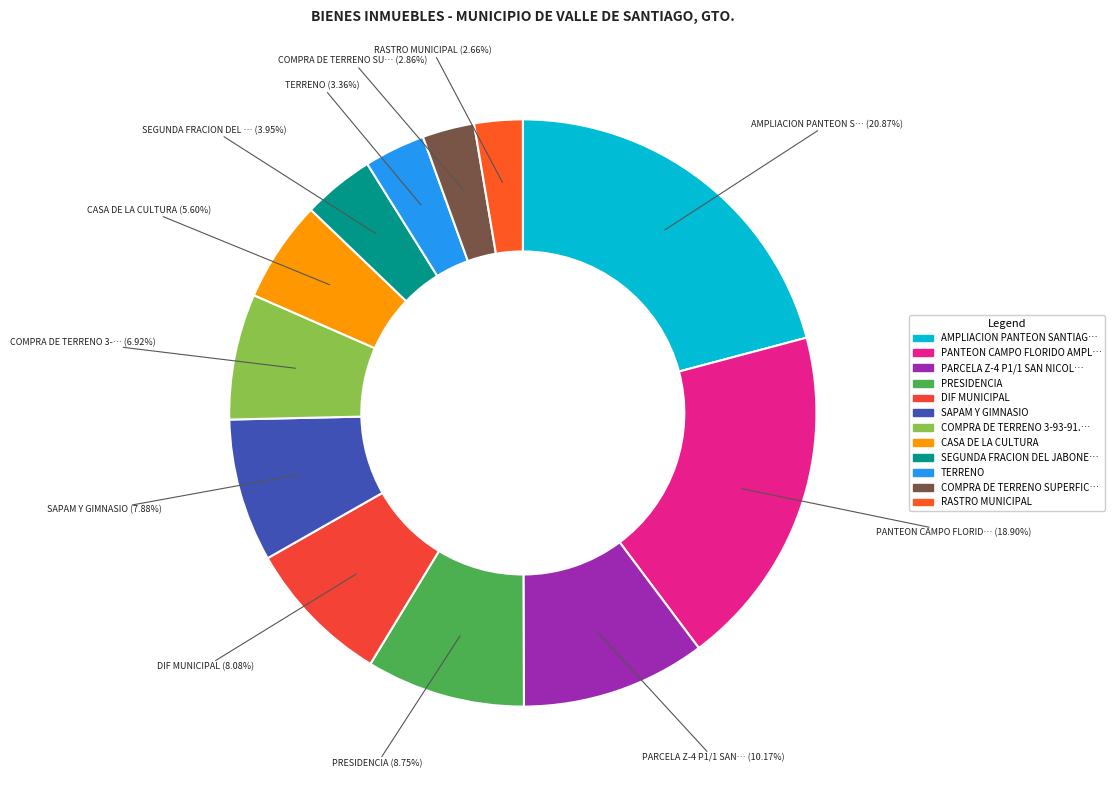

To the nearest percent, what is the difference between the largest and smallest slice percentages?

18%